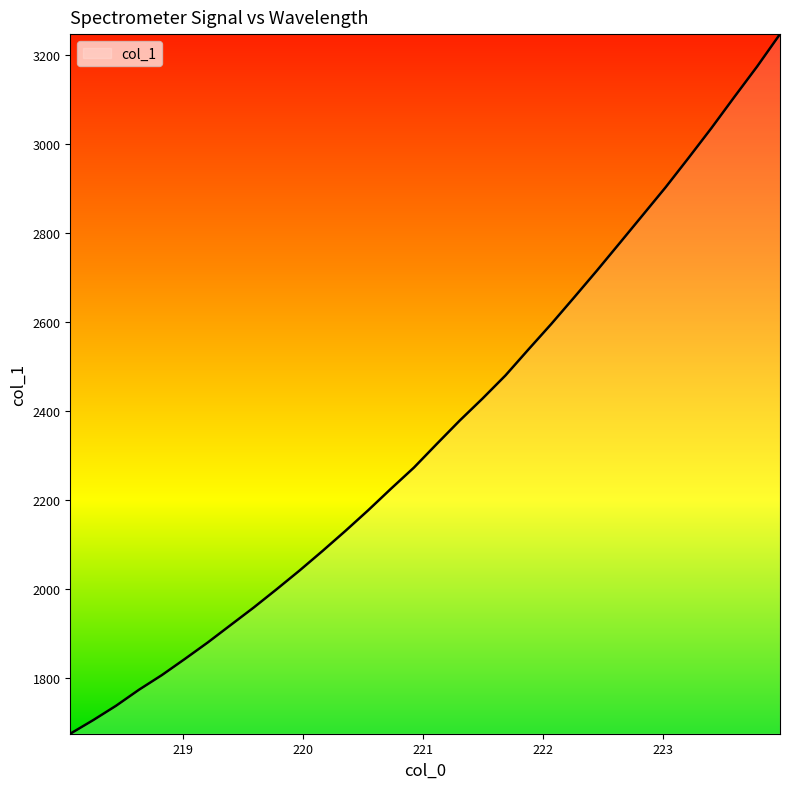

What is the minimum value shown in the chart?

1675.2